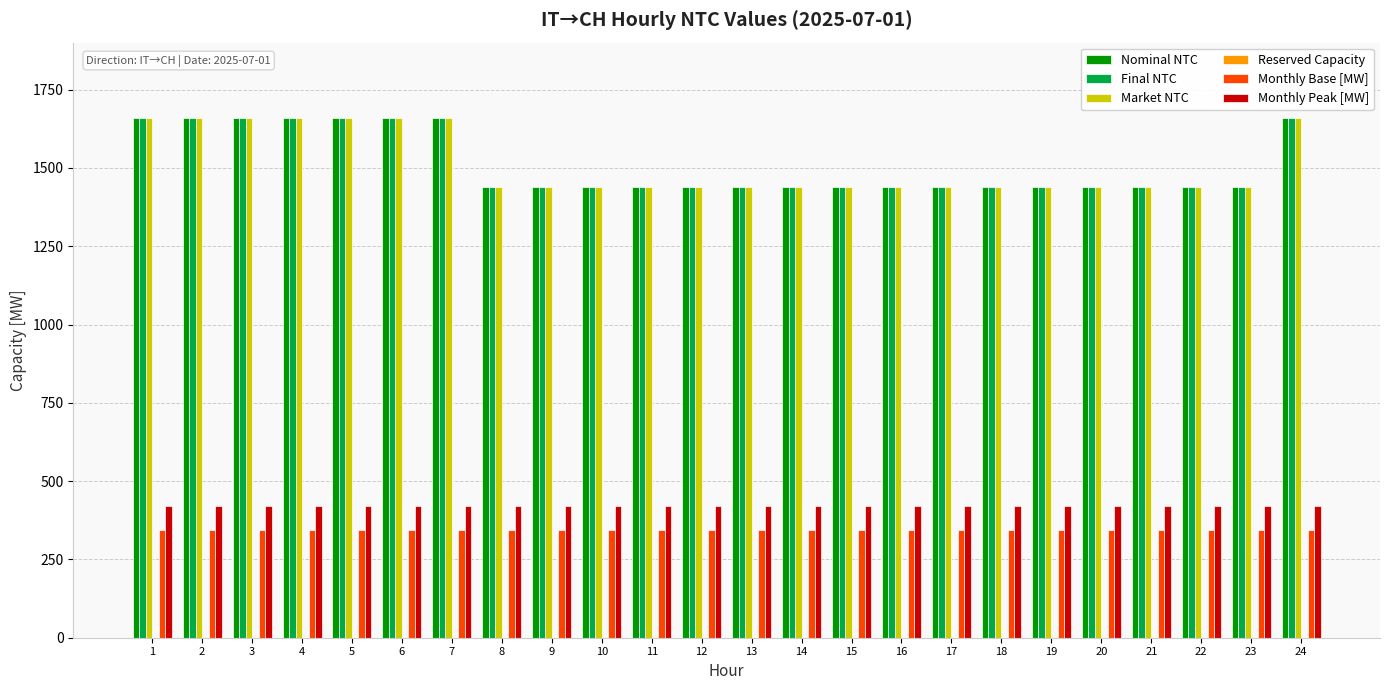

What is the value of the Nominal NTC bar at the 11th from the left?

1440